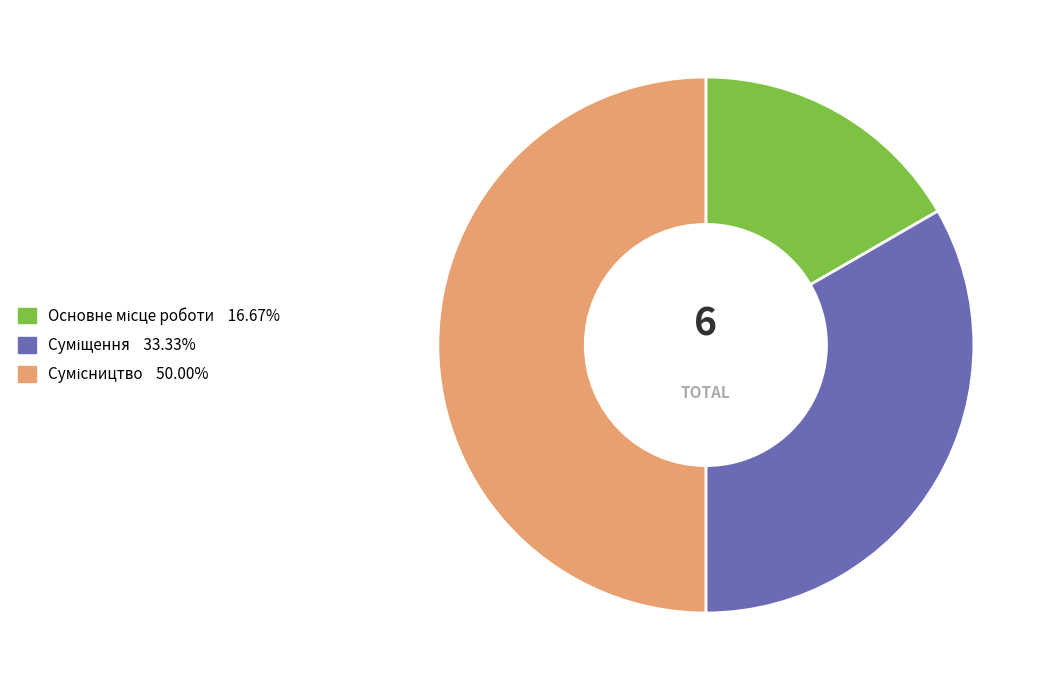

How many segments does this pie chart have?

3